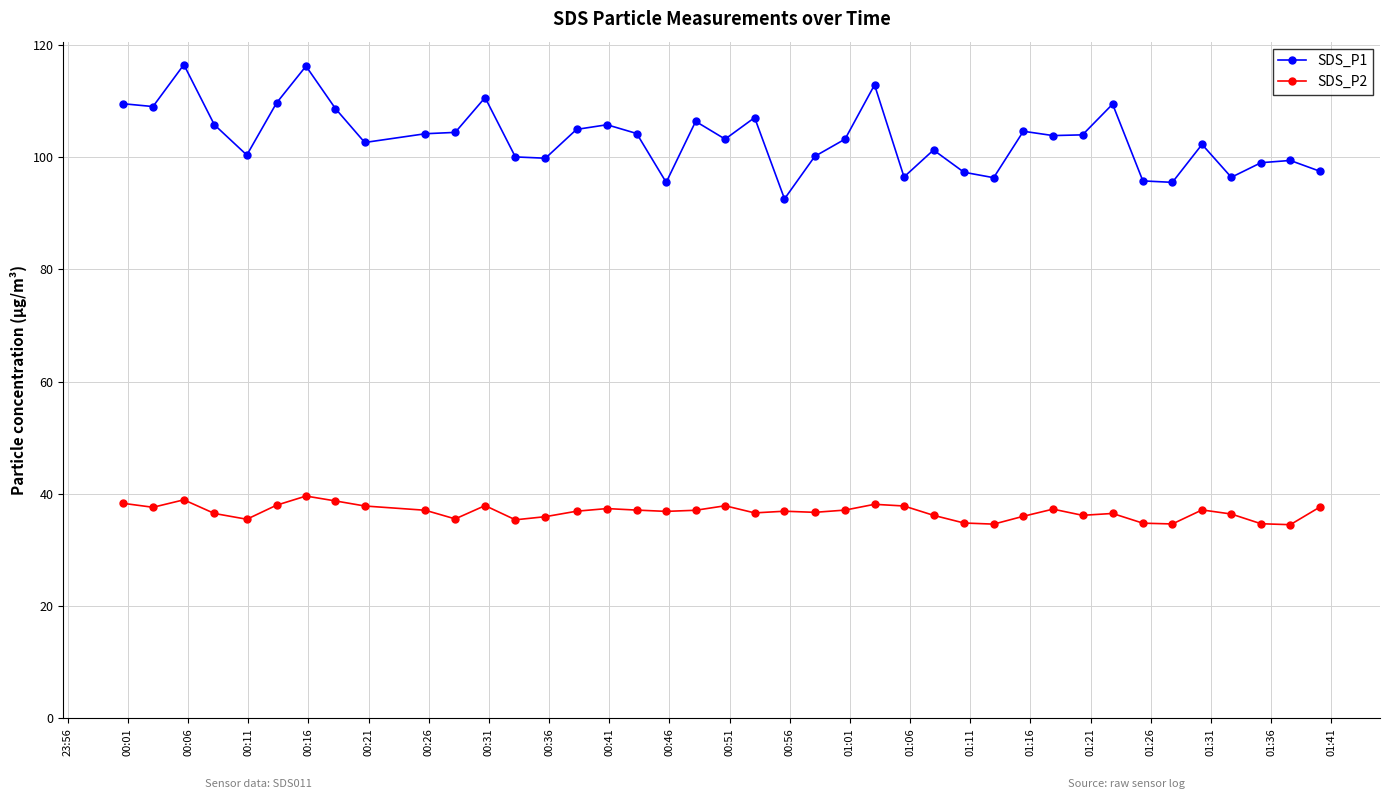

True or false: SDS_P2 and SDS_P1 intersect in this chart.

False